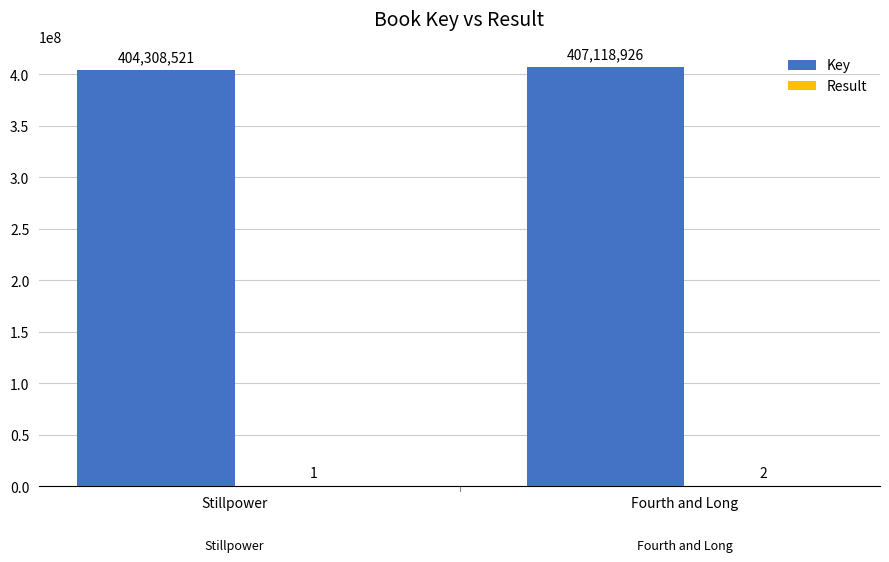

The Key series shows 617290780 at Fourth and Long. True or false?

False